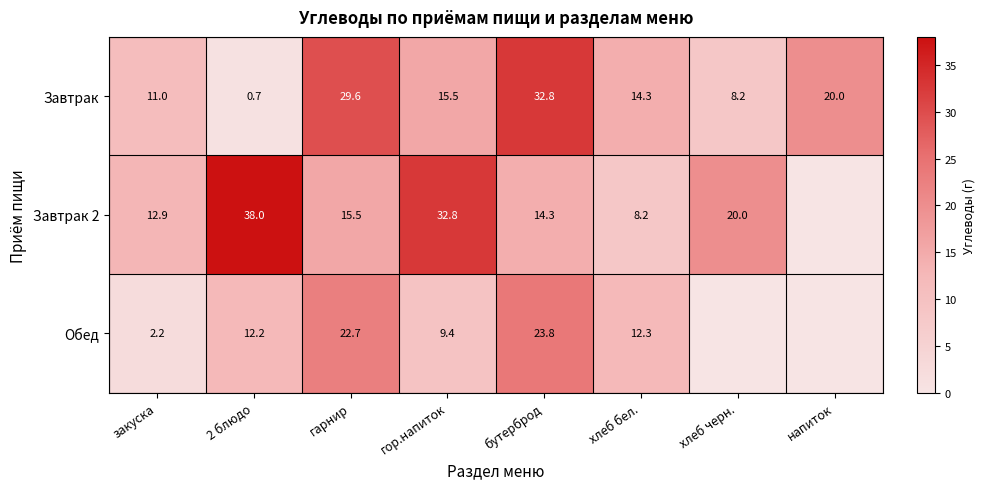

Count the number of data series in this chart.

3